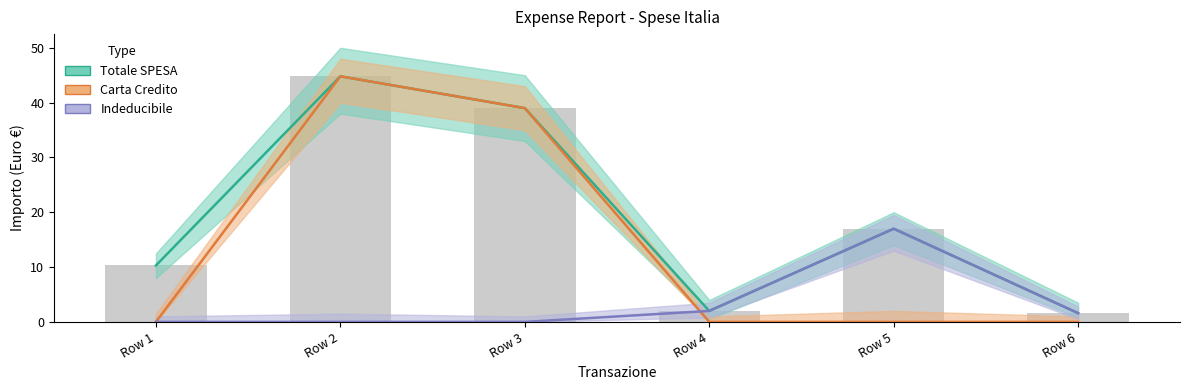

The Carta Credito series shows -26.2 at Row 5. True or false?

False